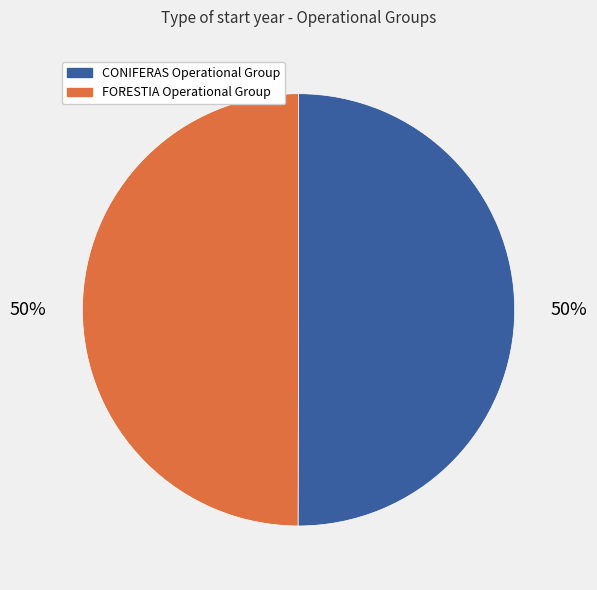

The CONIFERAS Operational Group slice represents 50% of the pie. True or false?

True